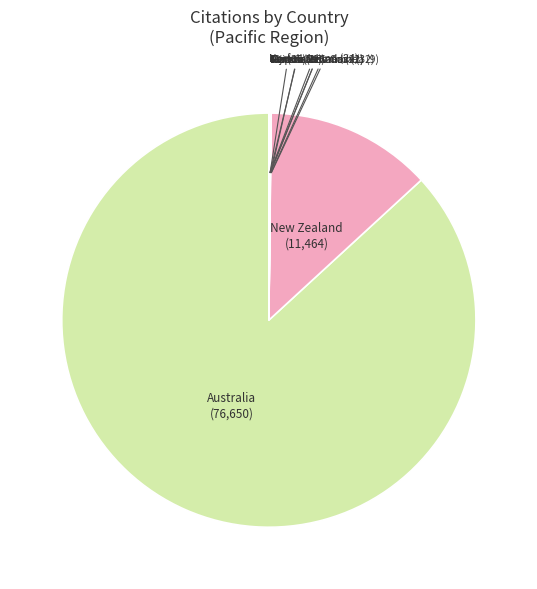

Is New Zealand the majority of the pie?

No